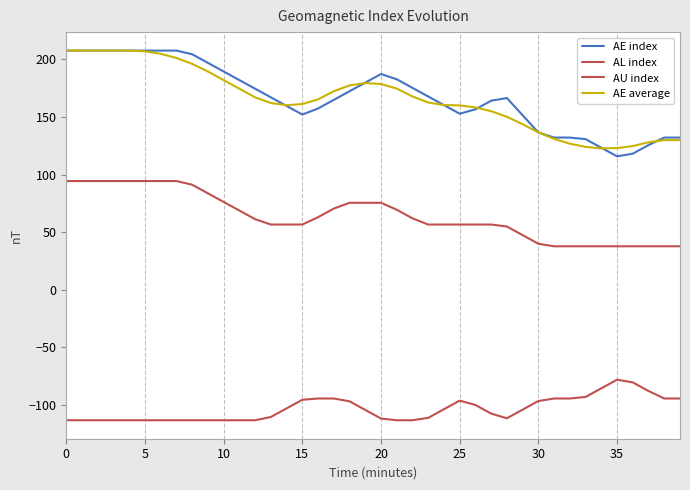

Reading left to right, what are all the values shown in this chart?

AE index: 207.5	207.5	207.5	207.5	207.5	207.5	207.5	207.5	204.4	196.9	189.4	181.9	174.5	167.0	159.5	152.0	157.3	164.8	172.3	179.7	187.2	182.7	175.2	167.7	160.3	152.8	156.6	164.1	166.4	151.4	136.5	132.1	132.1	130.7	123.3	115.8	118.1	125.6	132.1	132.1
AL index: -113.2	-113.2	-113.2	-113.2	-113.2	-113.2	-113.2	-113.2	-113.2	-113.2	-113.2	-113.2	-113.2	-110.4	-102.9	-95.4	-94.3	-94.3	-96.8	-104.3	-111.7	-113.2	-113.2	-111.1	-103.6	-96.2	-100.0	-107.5	-111.5	-104.0	-96.5	-94.3	-94.3	-93.0	-85.5	-78.0	-80.4	-87.8	-94.3	-94.3
AU index: 94.3	94.3	94.3	94.3	94.3	94.3	94.3	94.3	91.2	83.7	76.2	68.7	61.3	56.6	56.6	56.6	63.0	70.5	75.5	75.5	75.5	69.5	62.0	56.6	56.6	56.6	56.6	56.6	54.9	47.4	39.9	37.7	37.7	37.7	37.7	37.7	37.7	37.7	37.7	37.7
AE average: 207.5	207.5	207.5	207.5	207.5	206.9	204.8	201.2	196.0	189.4	181.9	174.5	167.0	162.1	160.1	161.2	165.2	172.3	177.3	179.4	178.5	174.6	167.7	162.5	160.3	160.0	158.2	155.0	150.1	143.7	136.6	130.9	126.8	124.0	122.7	123.0	124.7	128.0	129.9	129.9